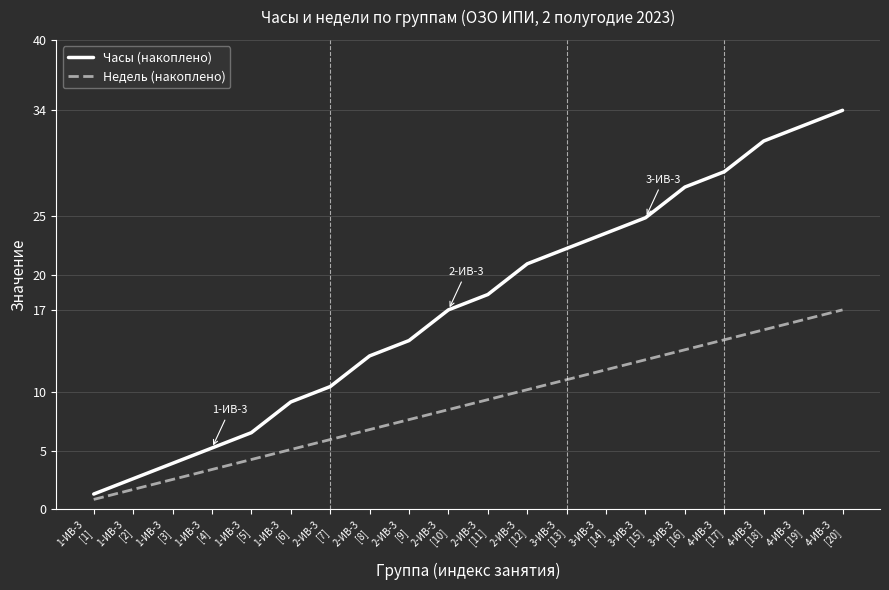

True or false: Часы (накоплено) and Недель (накоплено) intersect in this chart.

False